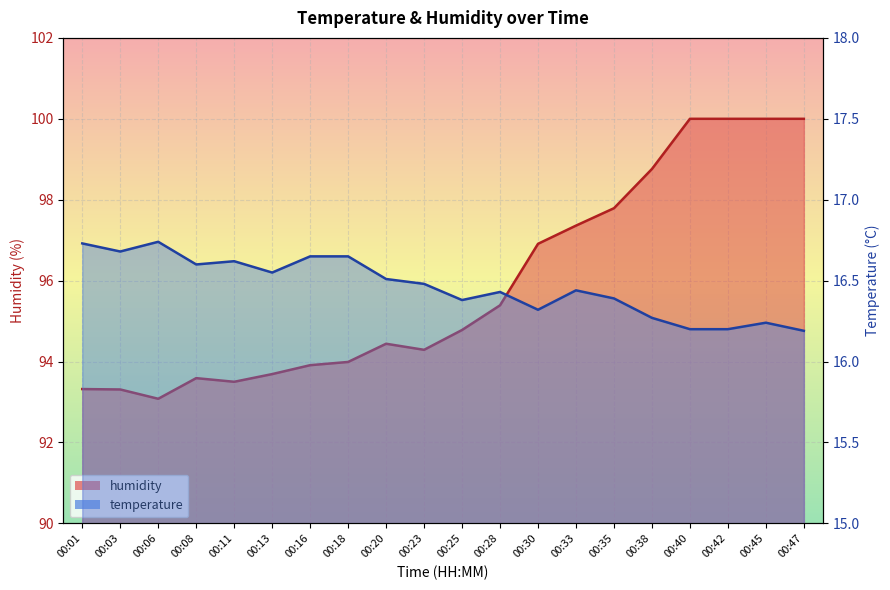

Rank the series at 00:08 from highest to lowest value.

humidity, temperature